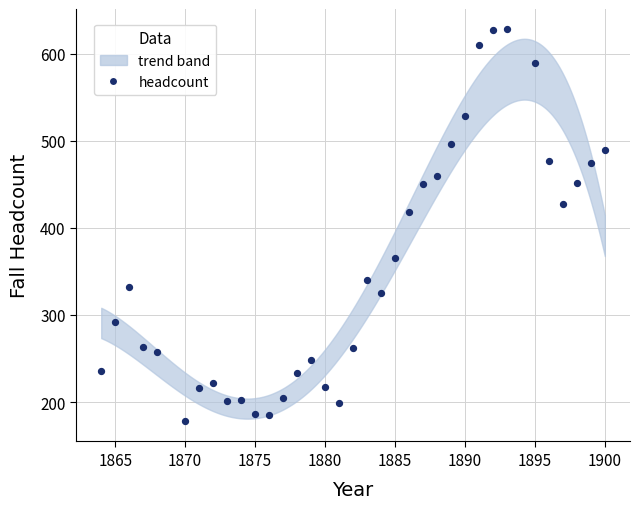

What is the range of Y values (max minus min)?

451